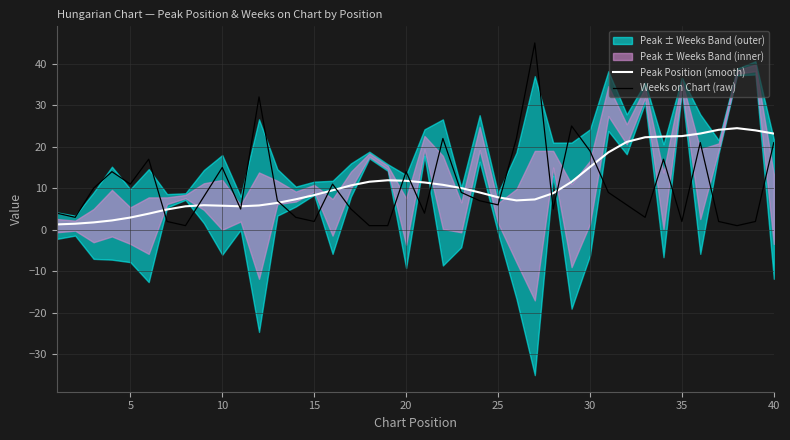

True or false: Weeks on Chart (raw) has a value of 7.3 at 20.

False